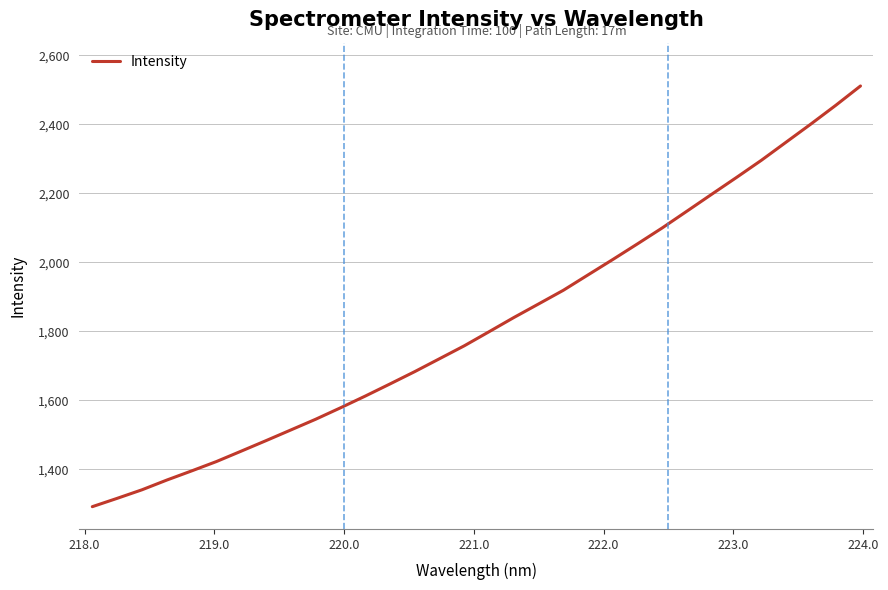

True or false: there are more than 0 points higher than both neighbors.

False